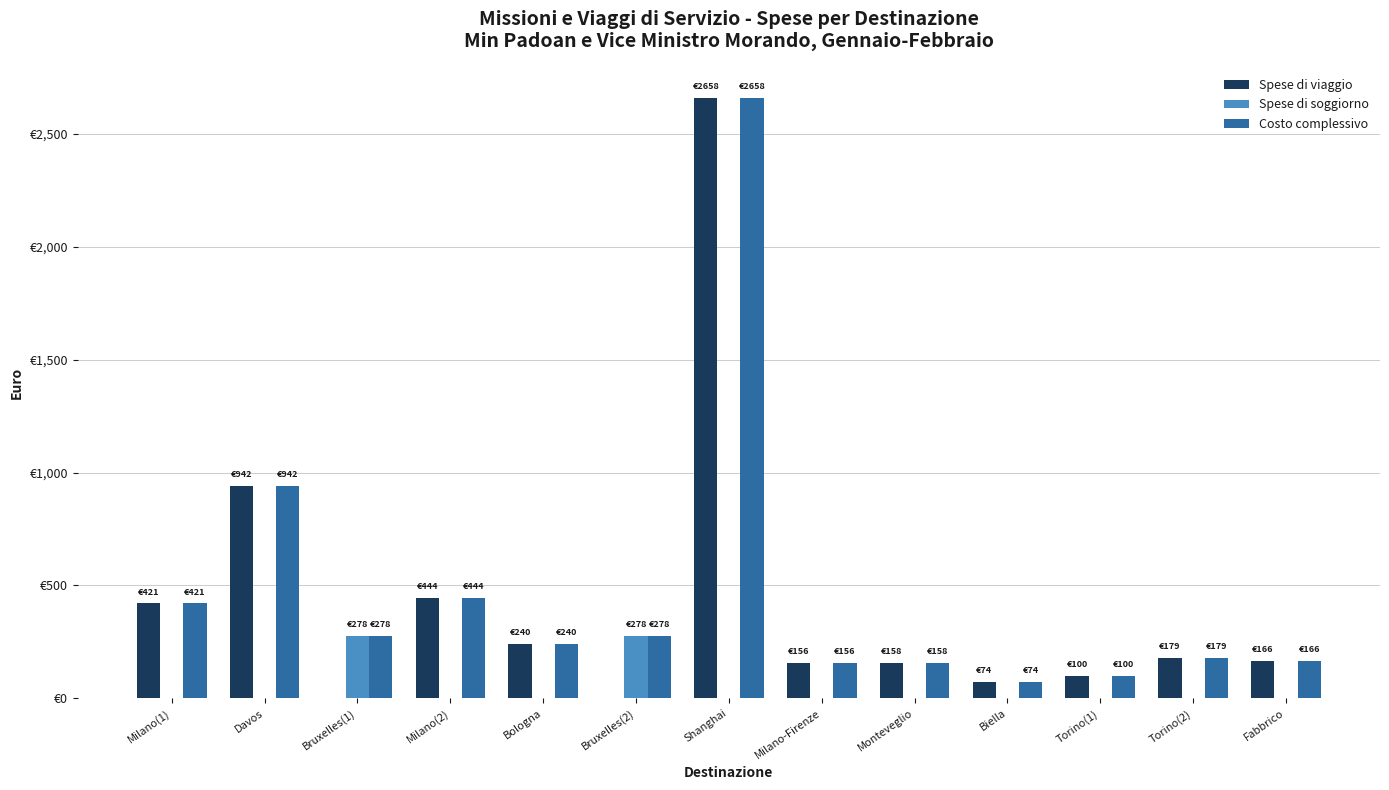

The Spese di soggiorno series shows 0.0 at Torino(1). True or false?

True